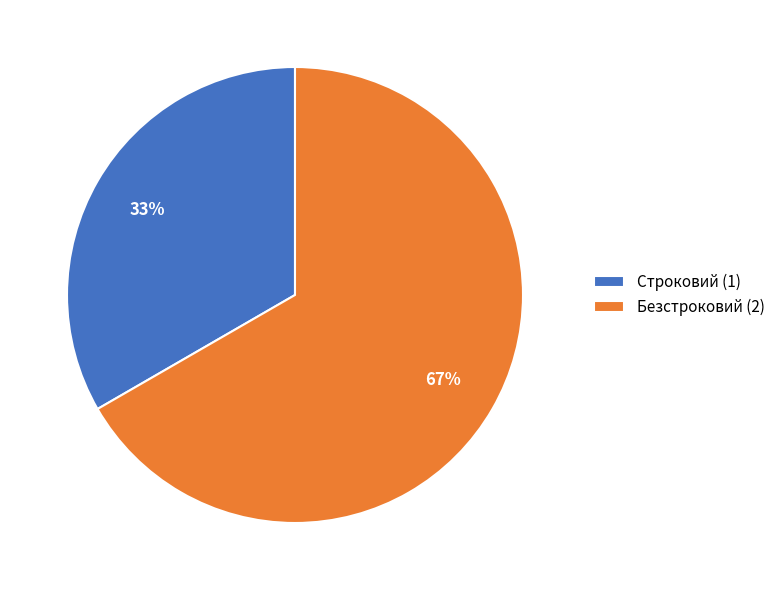

Combined, do Строковий (1) and Безстроковий (2) account for over 50%?

Yes